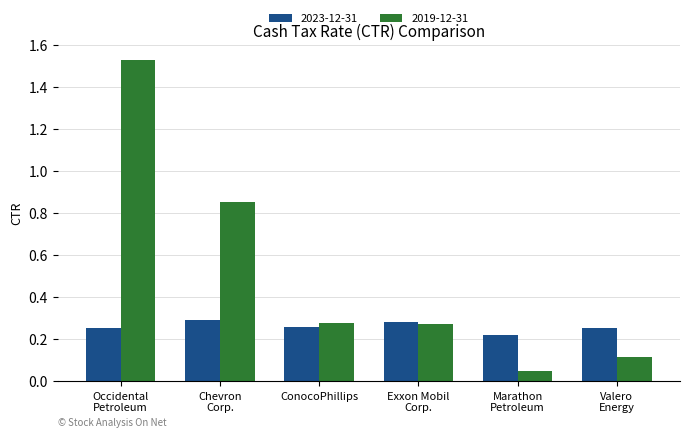

At which category is the sum across all series the highest?

Occidental
Petroleum